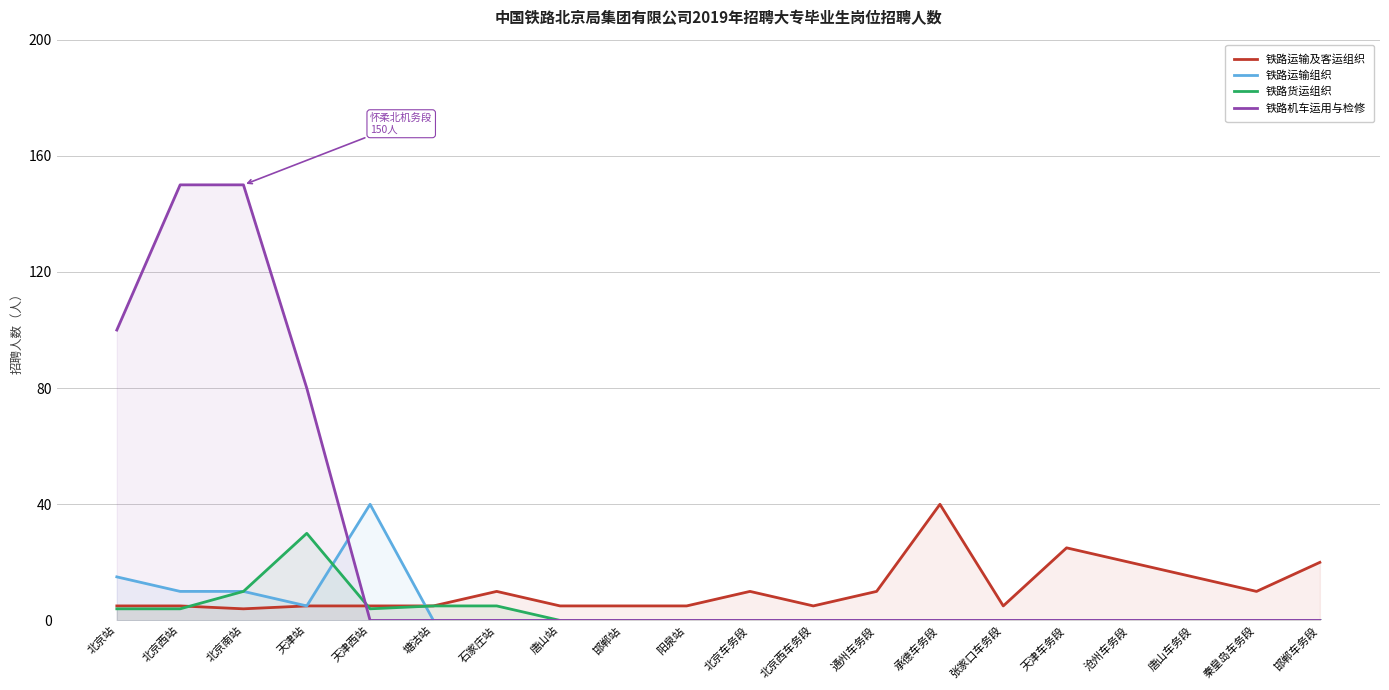

At how many categories does at least one series exceed 69?

4